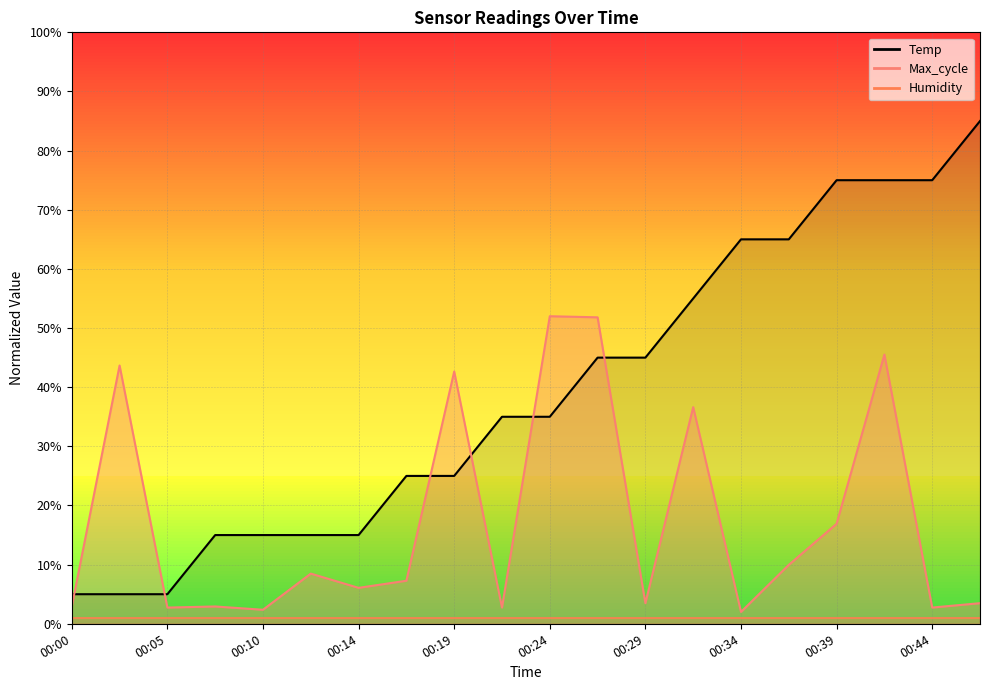

True or false: Temp (line) has more than 1 points higher than both neighbors.

False